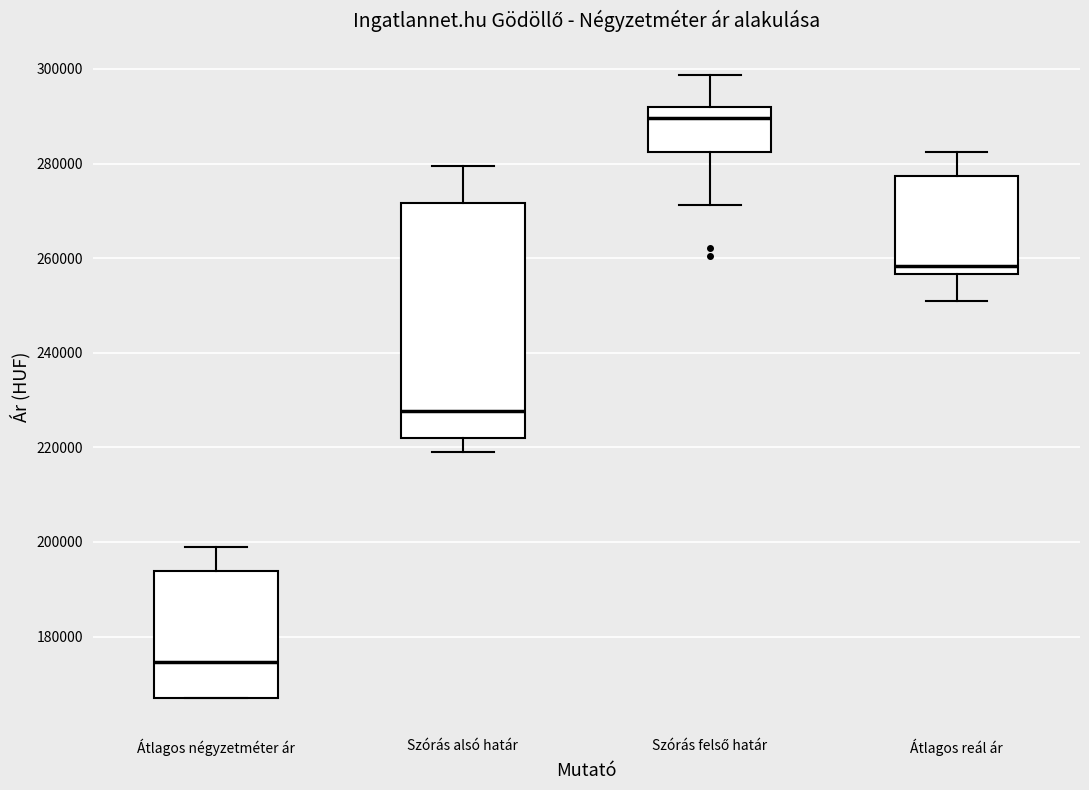

Reading left to right, read every box against the y-axis: the position of its median line, the range the box covers, and the ends of its whiskers. The values are not printed on the chart, so give them approximately, as read against the axis.

Átlagos négyzetméter ár: median 174000, box 166000 to 194000, whiskers 166000 to 198000
Szórás alsó határ: median 228000, box 222000 to 272000, whiskers 220000 to 280000
Szórás felső határ: median 290000, box 282000 to 292000, whiskers 272000 to 298000
Átlagos reál ár: median 258000, box 256000 to 278000, whiskers 250000 to 282000